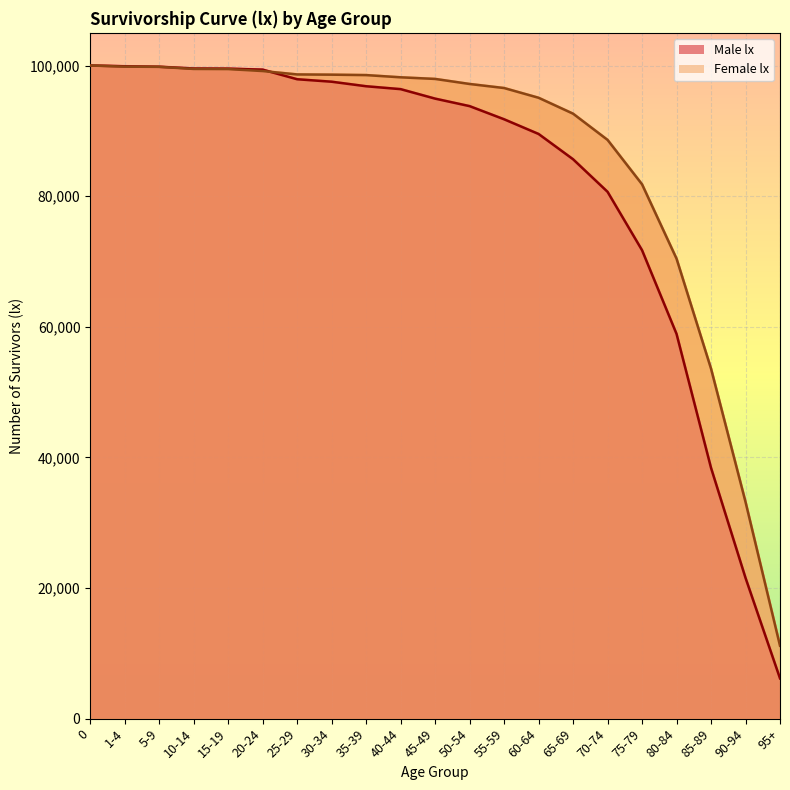

The Male lx series shows 39476 at 65-69. True or false?

False